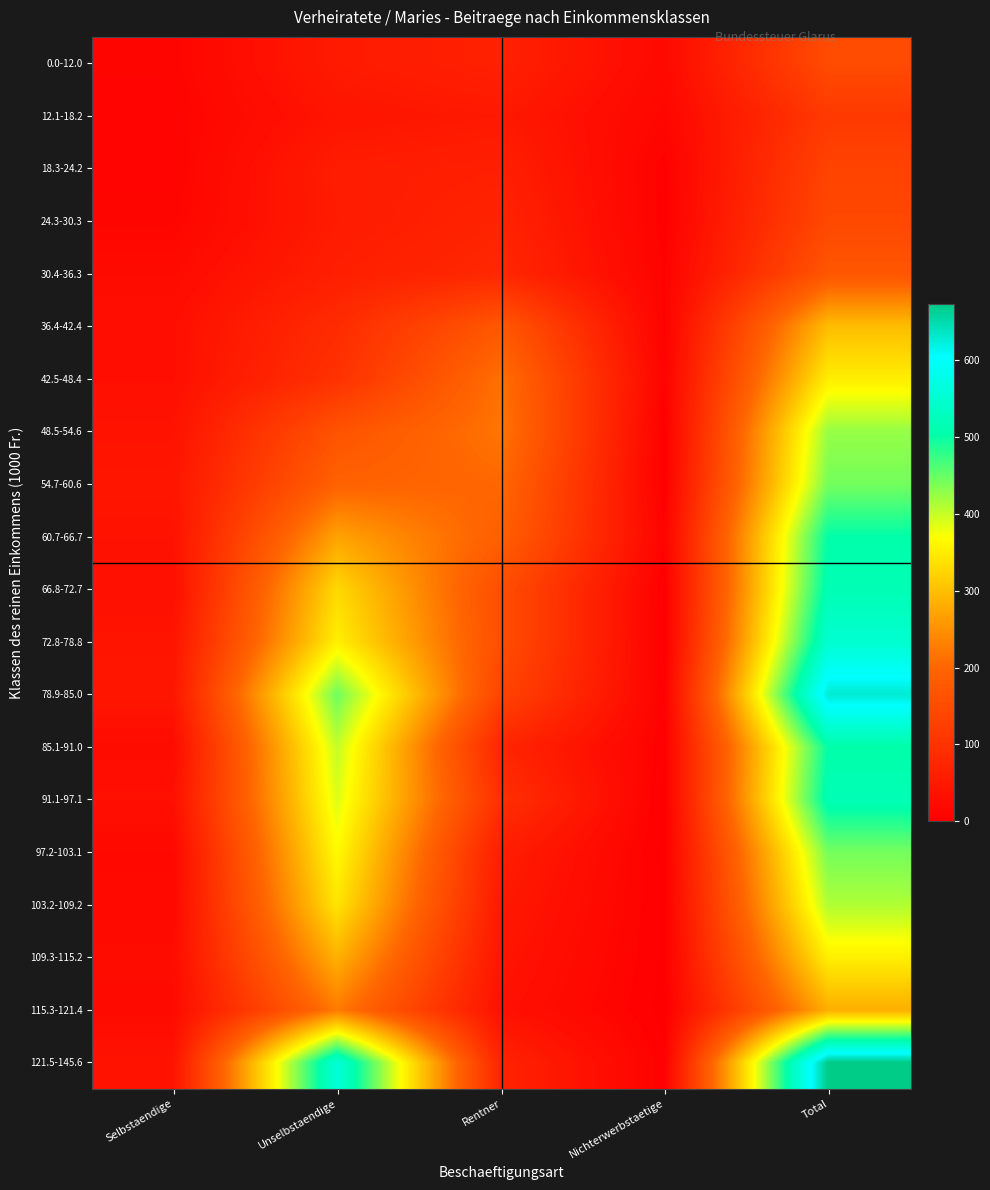

At which category is the sum across all series the highest?

Total